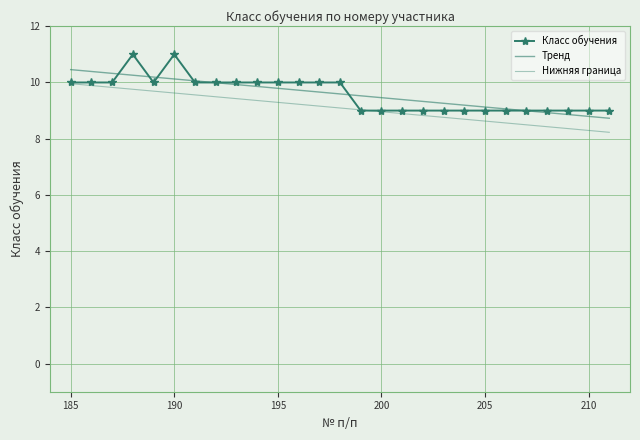

At which category does the chart reach its peak across all series?

188